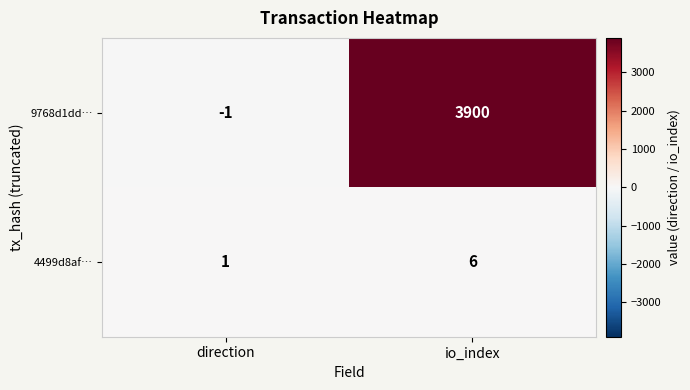

Which series has the largest range (max minus min)?

9768d1dd…